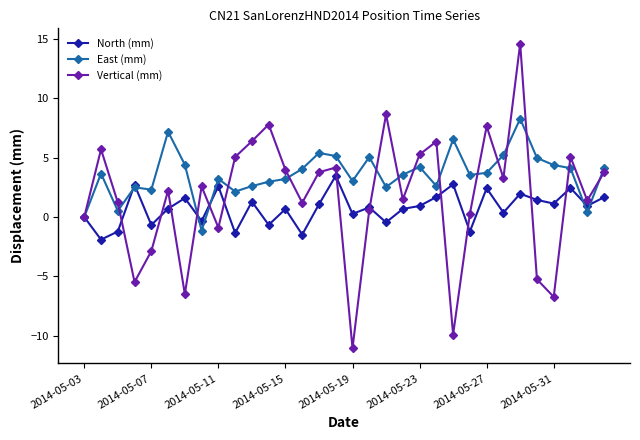

What is the greatest value displayed?

14.6